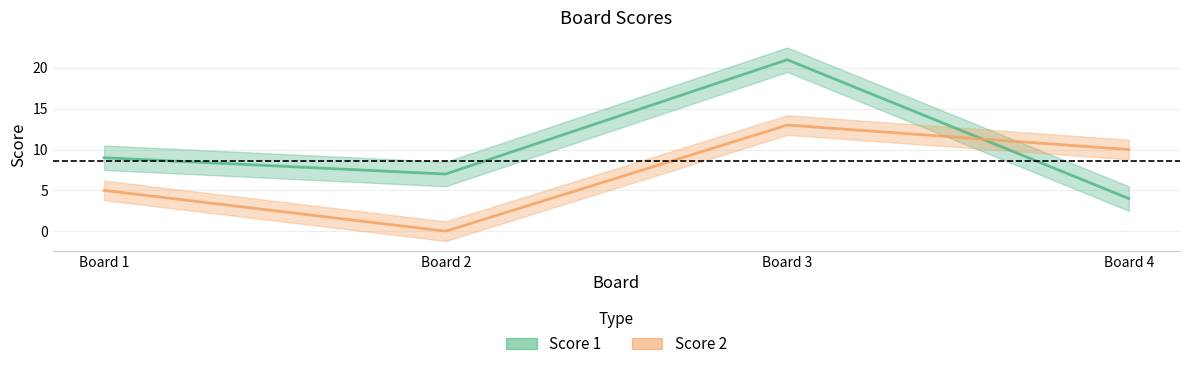

Count the Score 2 values in the range 5 to 13.

3